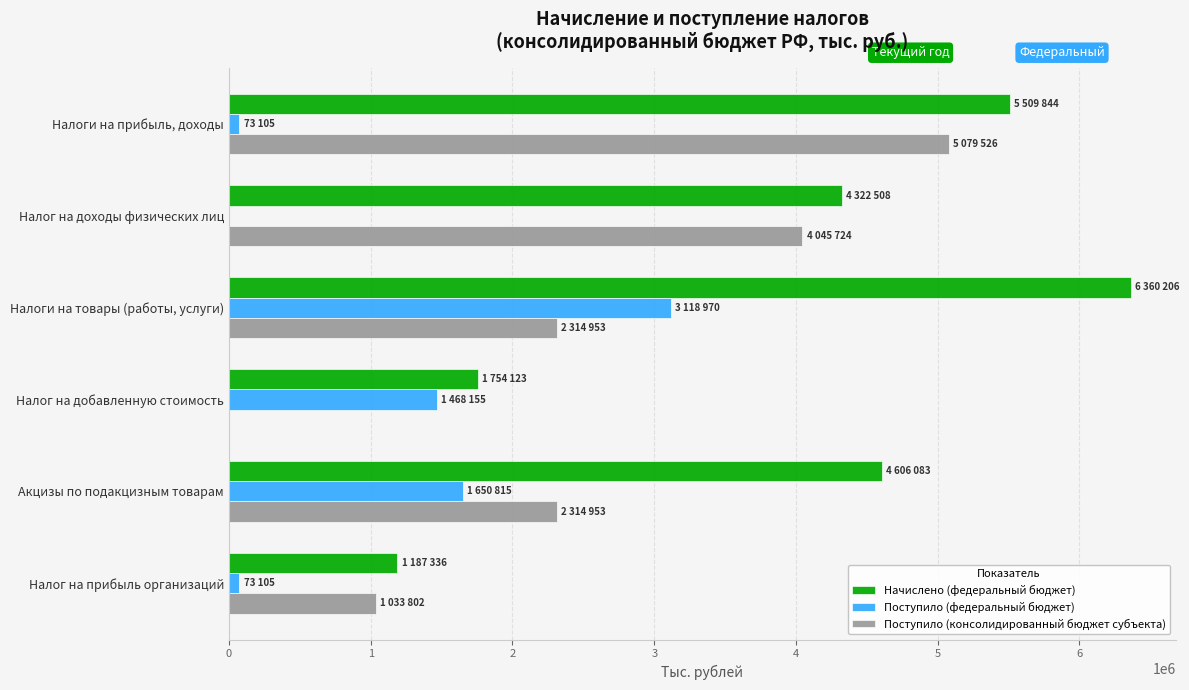

What is the average value of the Начислено (федеральный бюджет) series?

3956683